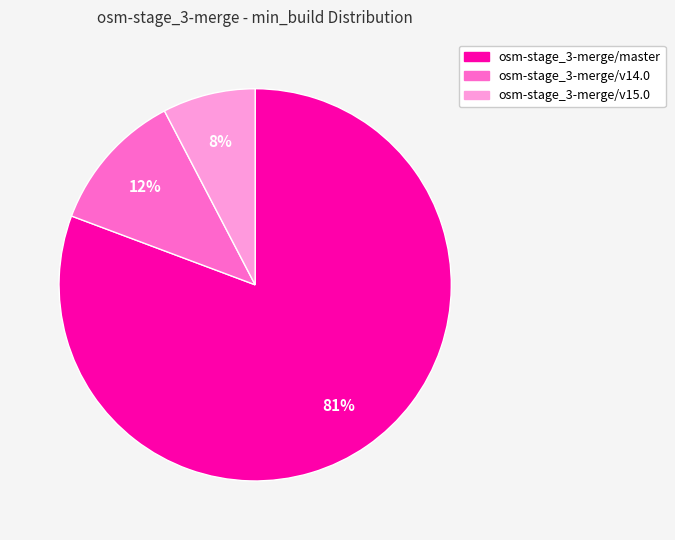

Rank the categories by value from highest to lowest.

osm-stage_3-merge/master, osm-stage_3-merge/v14.0, osm-stage_3-merge/v15.0